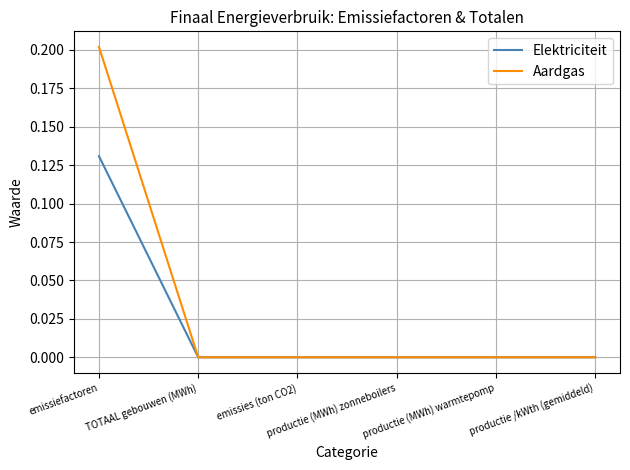

Rank the series by their maximum value, from lowest to highest.

Elektriciteit, Aardgas